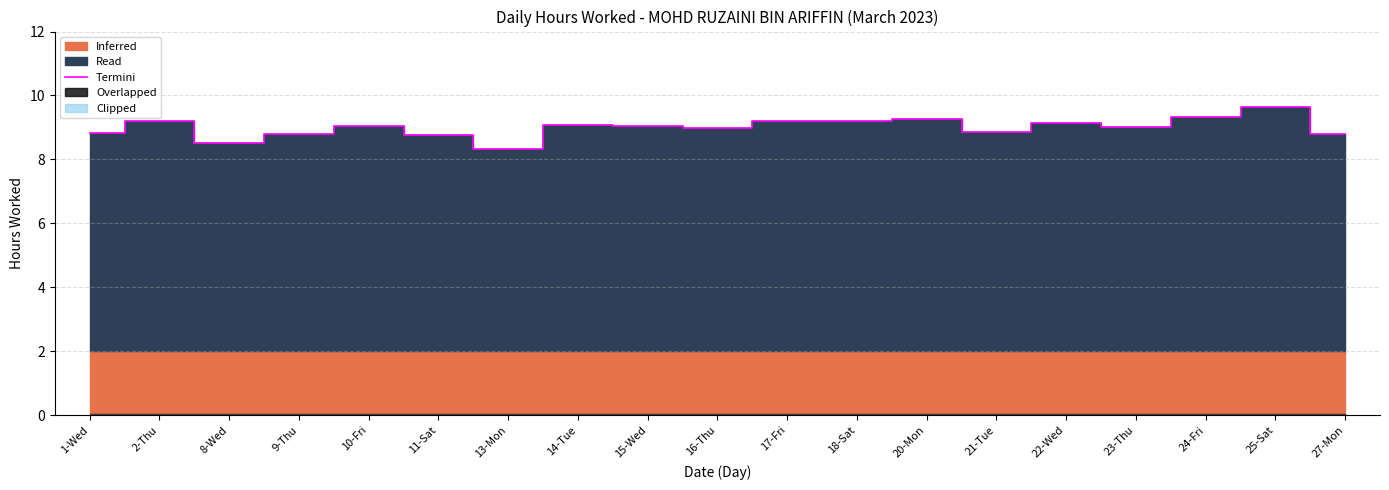

List the labels in order of value, largest first.

25-Sat, 24-Fri, 20-Mon, 2-Thu, 17-Fri, 18-Sat, 22-Wed, 14-Tue, 10-Fri, 15-Wed, 23-Thu, 16-Thu, 21-Tue, 1-Wed, 9-Thu, 27-Mon, 11-Sat, 8-Wed, 13-Mon